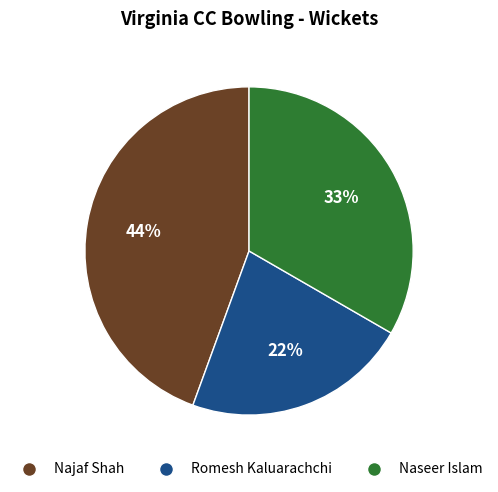

Which category has the smallest portion of the pie?

Romesh Kaluarachchi